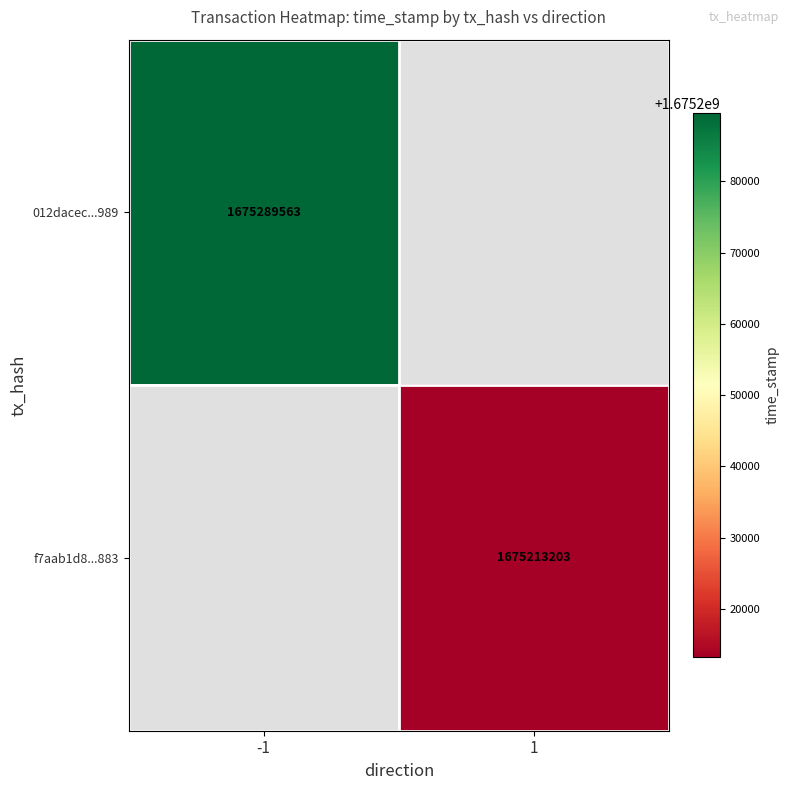

The value of 012dacec...989 at -1 is 349018578. True or false?

False